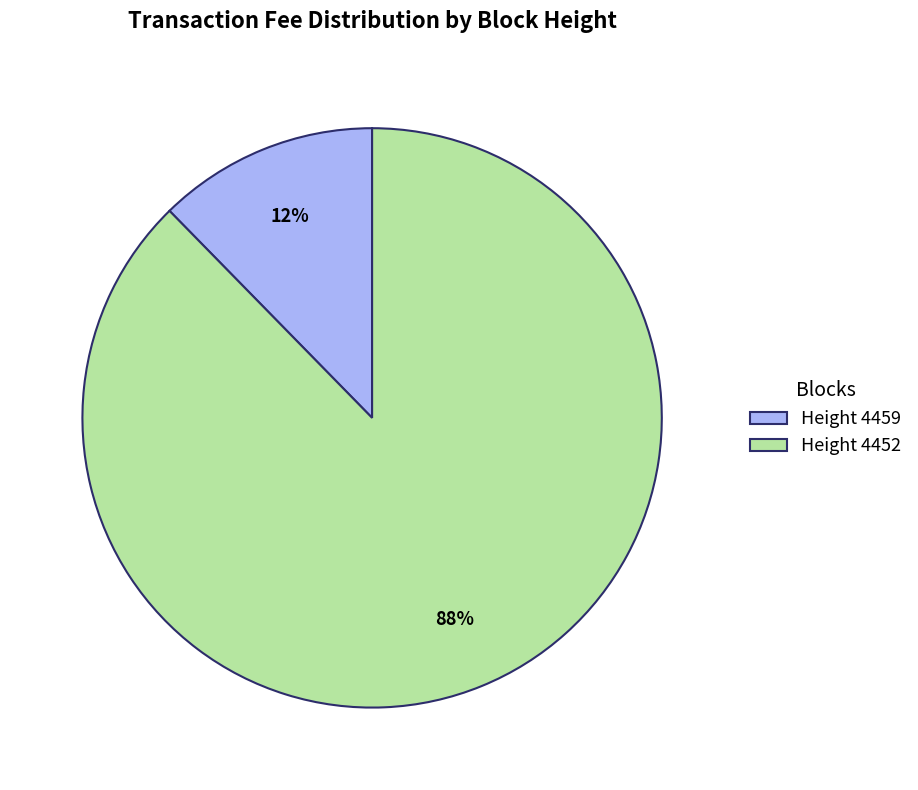

What is the largest slice in the pie chart?

Height 4452